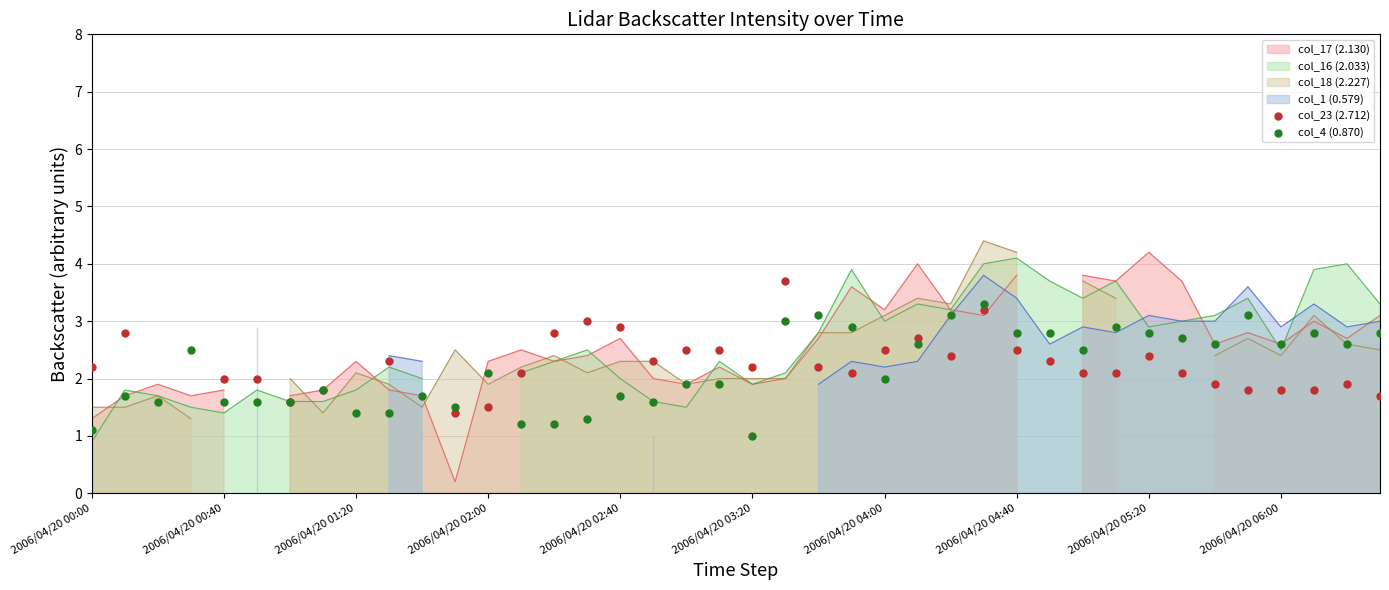

Is the value of col_4 (0.870) at 36 greater than the value of col_23 (2.712) at 18?

Yes